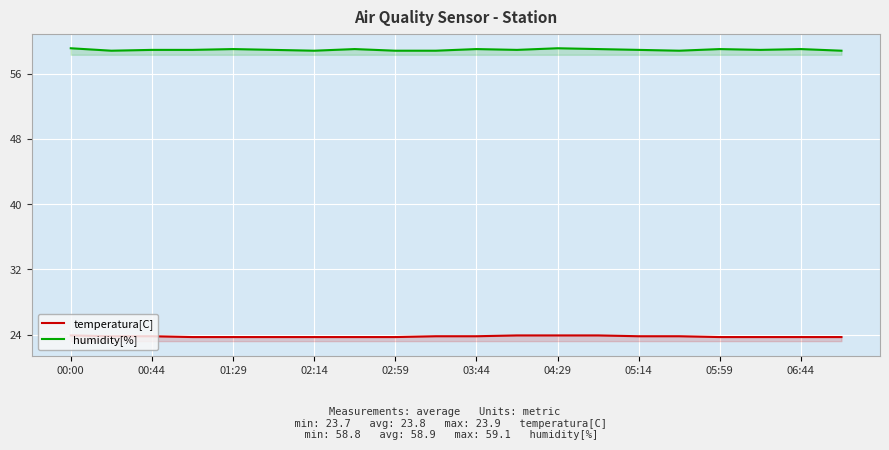

Is it true that humidity[%] equals 58.8 at 02:14?

True